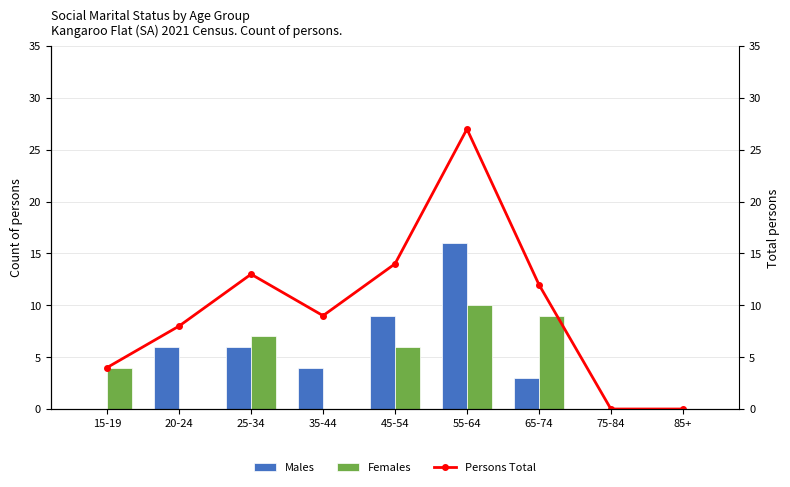

Reading right to left, transcribe all the data shown in this chart.

Males: 85+=0	75-84=0	65-74=3	55-64=16	45-54=9	35-44=4	25-34=6	20-24=6	15-19=0
Females: 85+=0	75-84=0	65-74=9	55-64=10	45-54=6	35-44=0	25-34=7	20-24=0	15-19=4
Persons Total: 85+=0	75-84=0	65-74=12	55-64=27	45-54=14	35-44=9	25-34=13	20-24=8	15-19=4